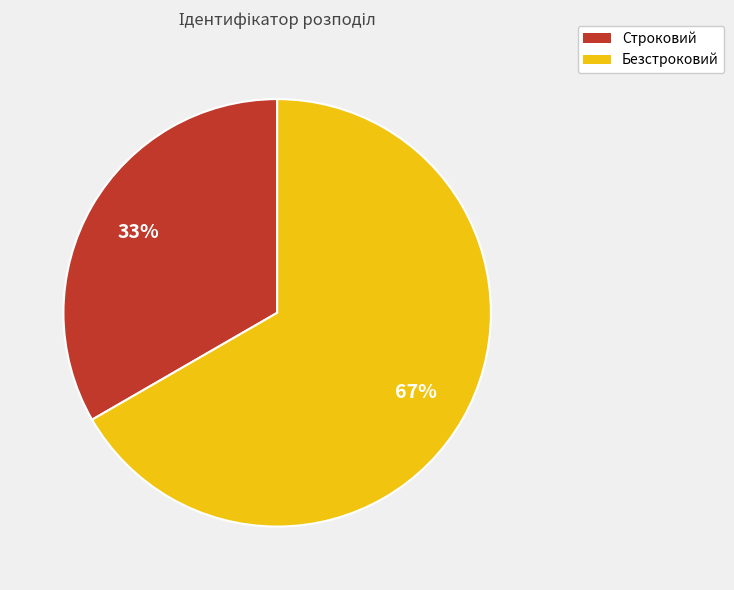

The Безстроковий slice represents 67% of the pie. True or false?

True